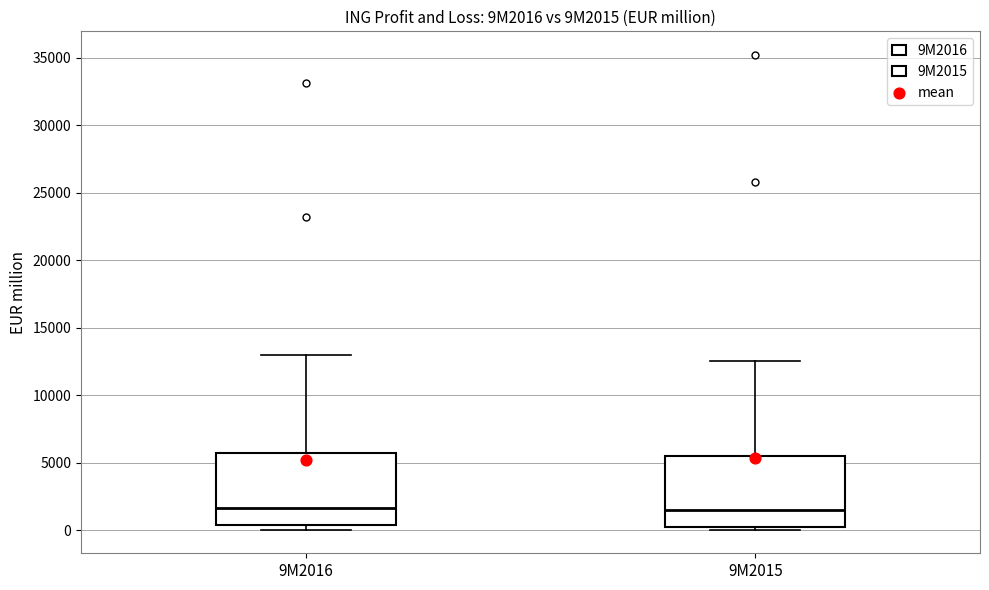

Reading left to right, transcribe this box plot: for each box, give where its median line is, the range the box spans, and where its two whiskers end, as read against the y-axis. The values are not printed on the chart, so give them approximately, as read against the axis.

9M2016: median 1500, box 500 to 5500, whiskers 0 to 13000
9M2015: median 1500, box 0 to 5500, whiskers 0 (just below the box's lower edge) to 12500